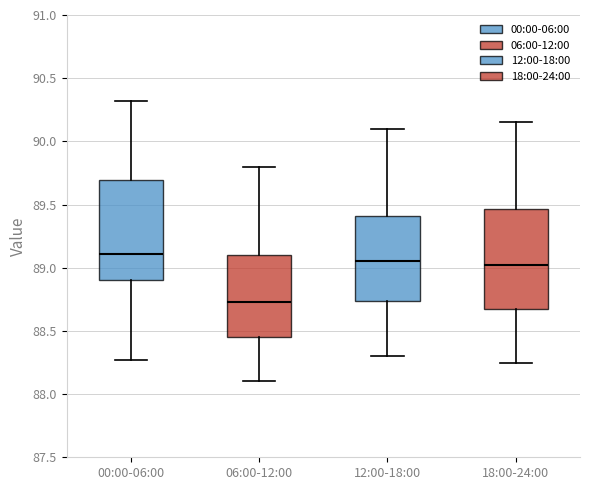

Reading left to right, read every box against the y-axis: the position of its median line, the range the box covers, and the ends of its whiskers. The values are not printed on the chart, so give them approximately, as read against the axis.

00:00-06:00: median 89.10, box 88.90 to 89.70, whiskers 88.25 to 90.30
06:00-12:00: median 88.75, box 88.45 to 89.10, whiskers 88.10 to 89.80
12:00-18:00: median 89.05, box 88.75 to 89.40, whiskers 88.30 to 90.10
18:00-24:00: median 89.05, box 88.70 to 89.45, whiskers 88.25 to 90.15